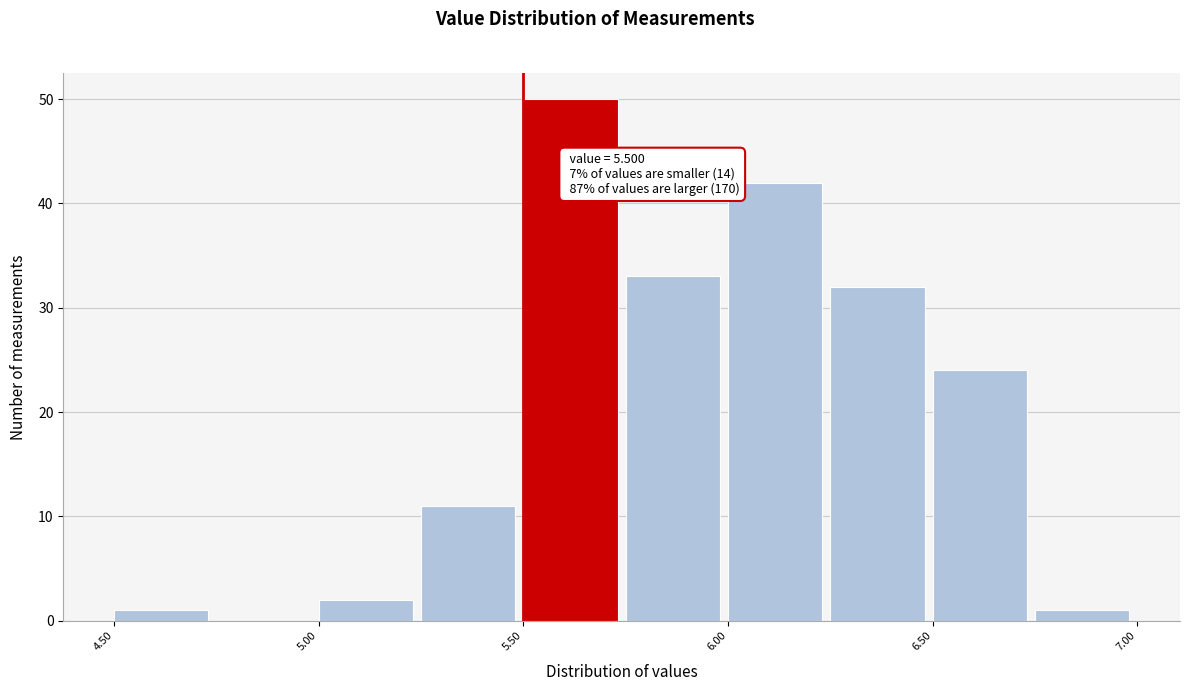

Which range on the x-axis has the tallest bar?

5.50 to 5.75